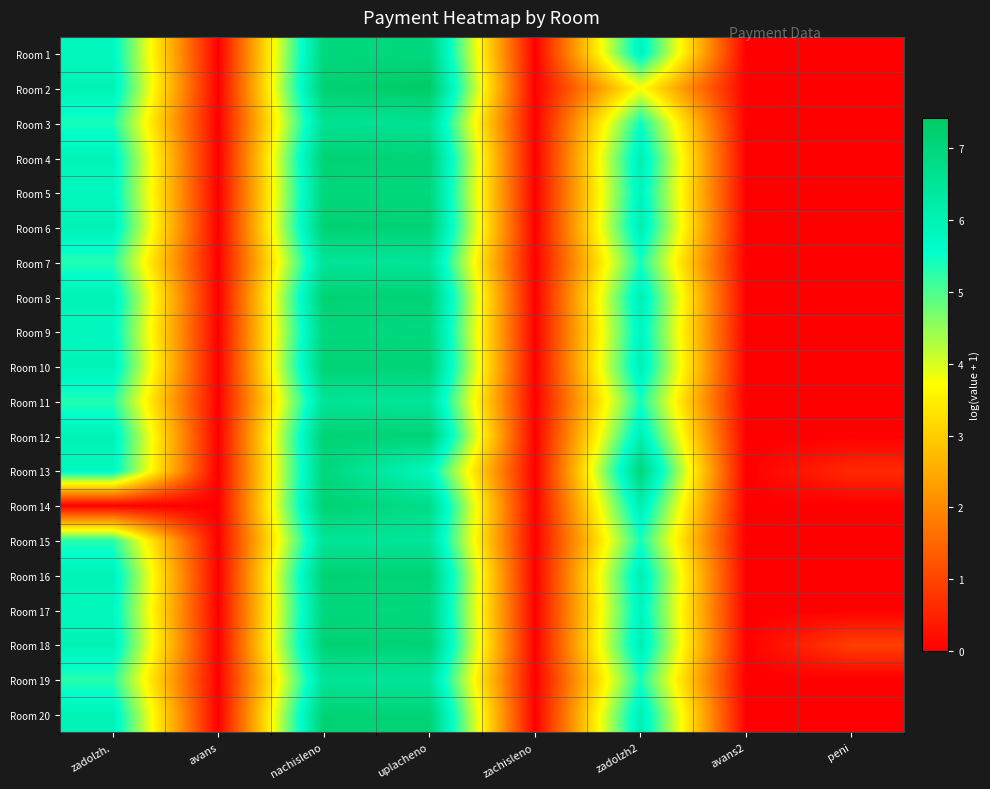

At which category is the sum across all series the highest?

nachisleno